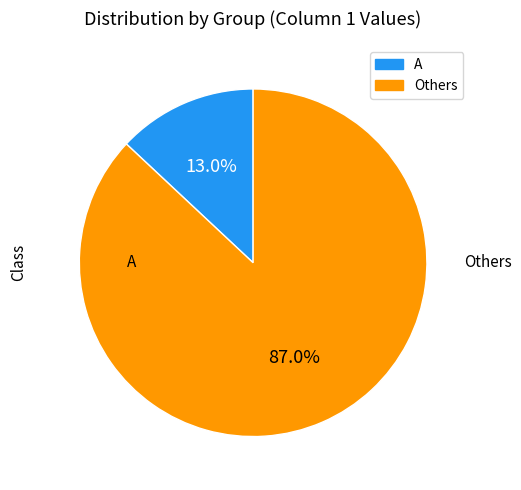

Is there a majority slice in this chart?

Yes